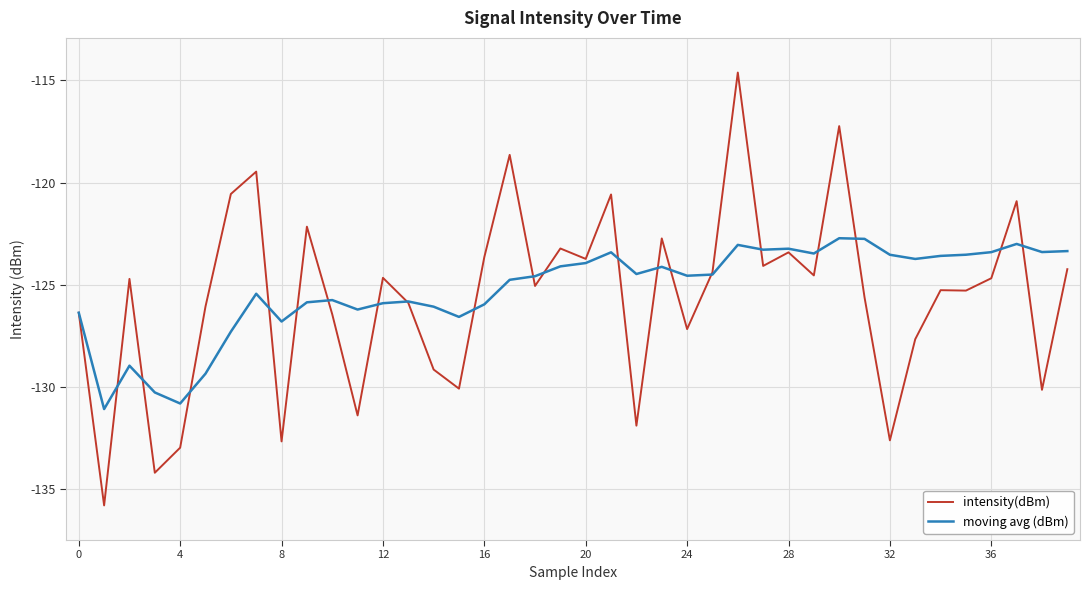

List the series in order of their peak value, highest first.

intensity(dBm), moving avg (dBm)